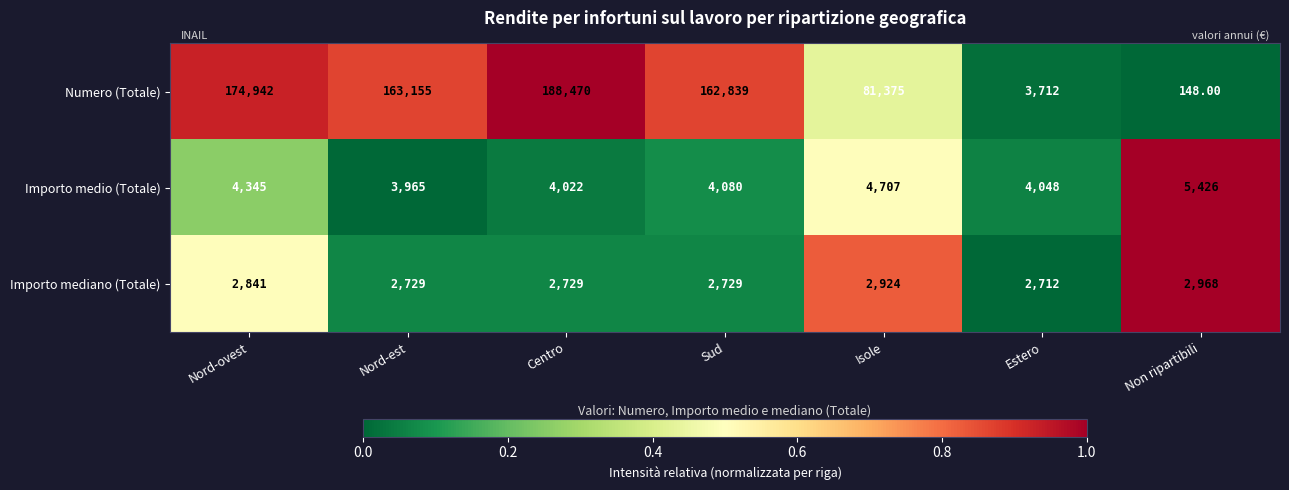

Which series changed the most between Centro and Non ripartibili?

Numero (Totale)